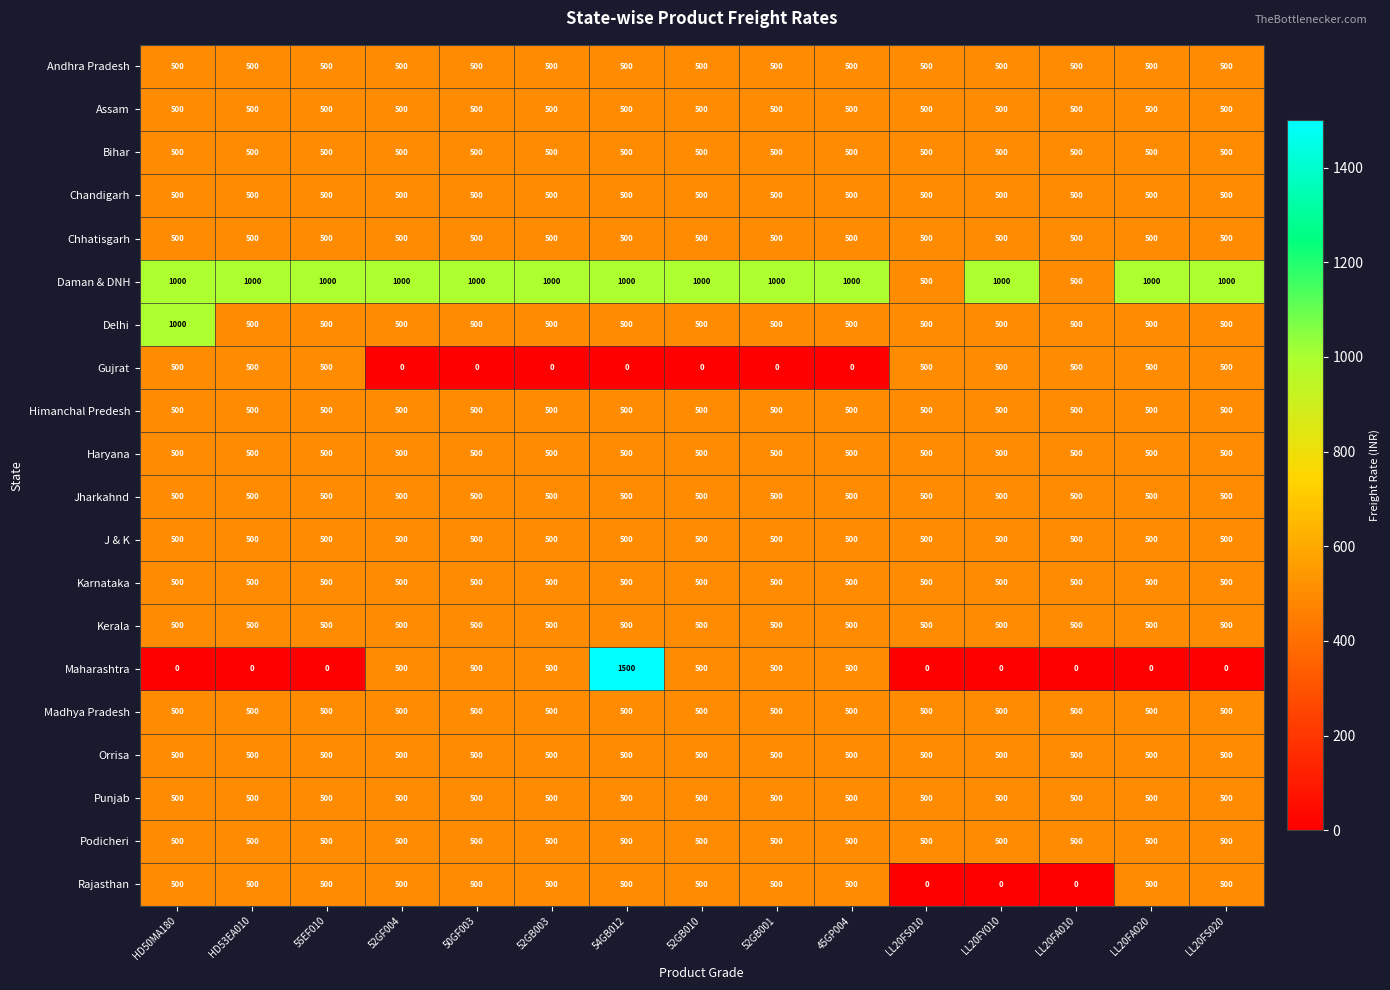

Which series has the largest total across all categories?

Daman & DNH